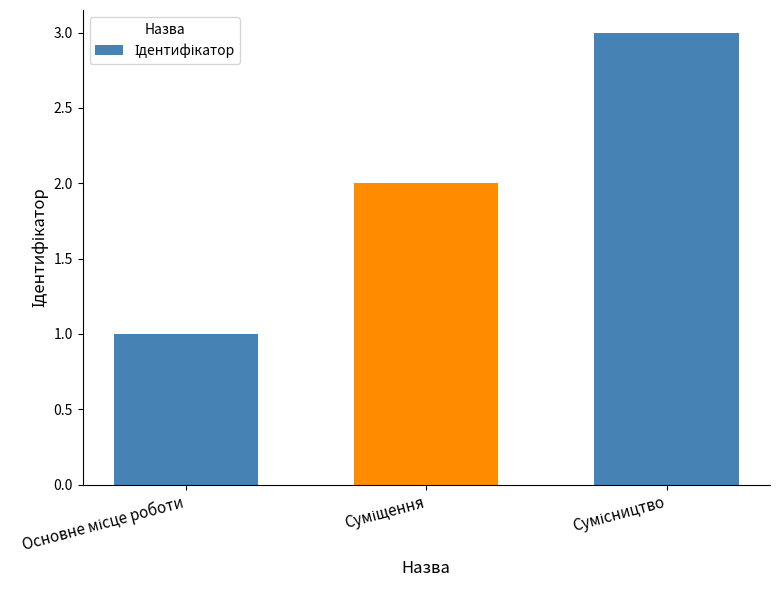

What is the sum of all values?

6